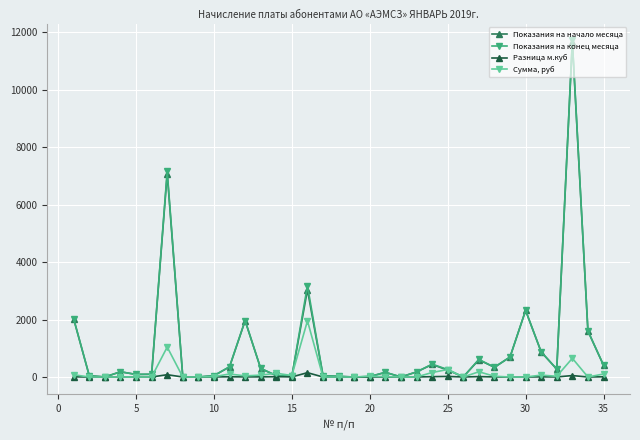

In Показания на начало месяца, how many points are higher than both neighbors (excluding endpoints)?

9